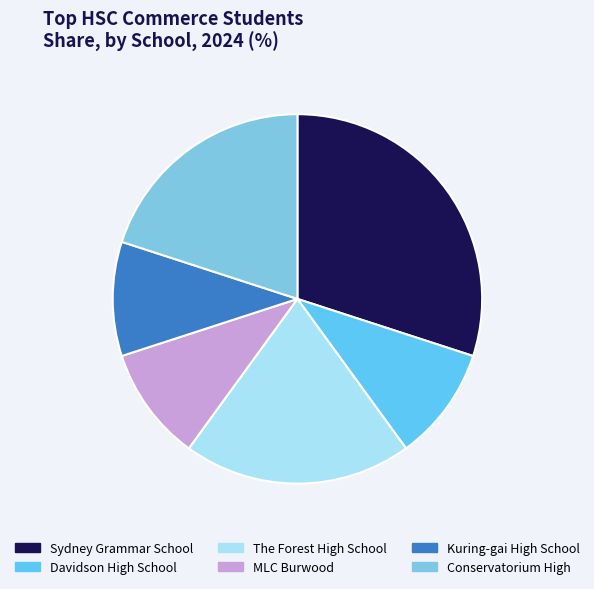

Is there any slice that represents more than half of the pie?

No